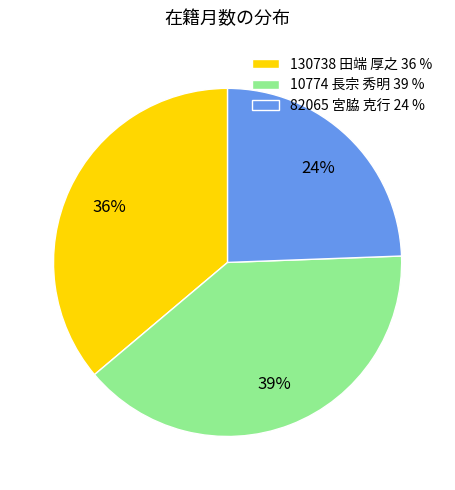

Rank the categories by value from highest to lowest.

10774 長宗 秀明, 130738 田端 厚之, 82065 宮脇 克行